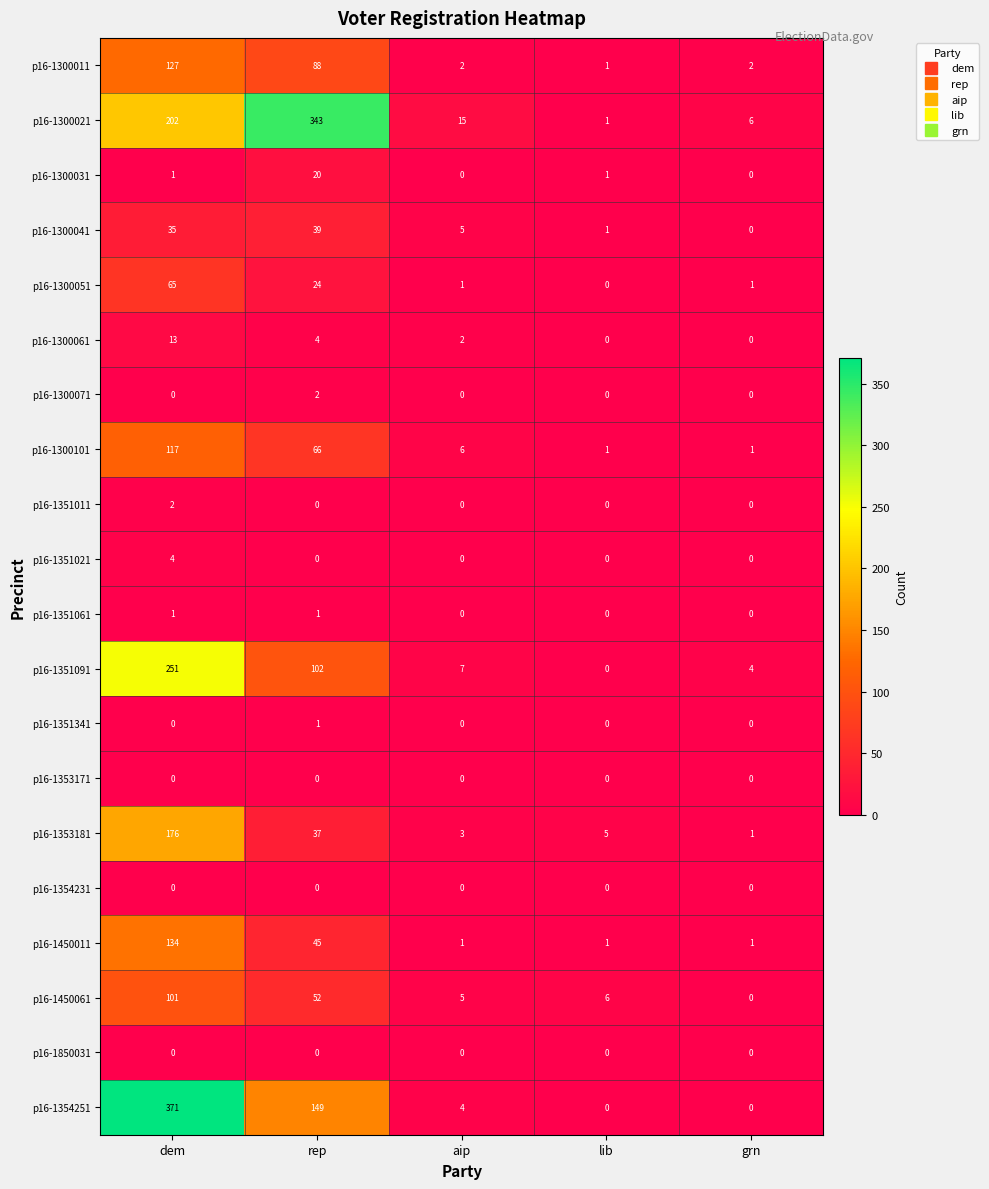

What is the greatest value displayed?

371